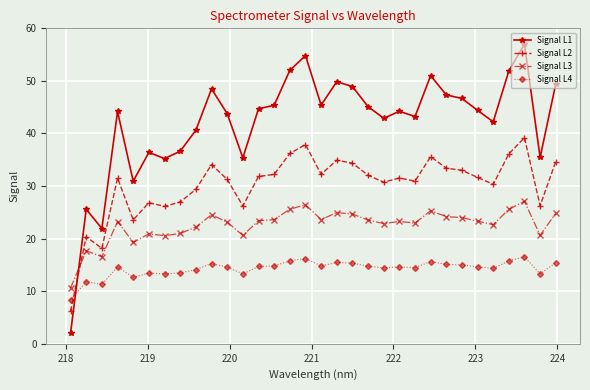

True or false: Signal L1 has more than 0 interior local peaks.

True